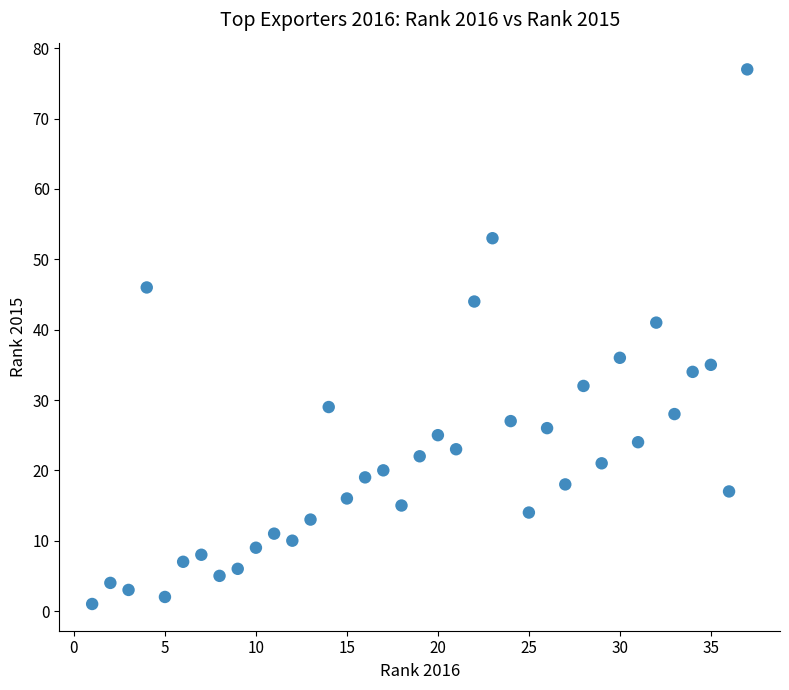

What is the range of Y values (max minus min)?

76